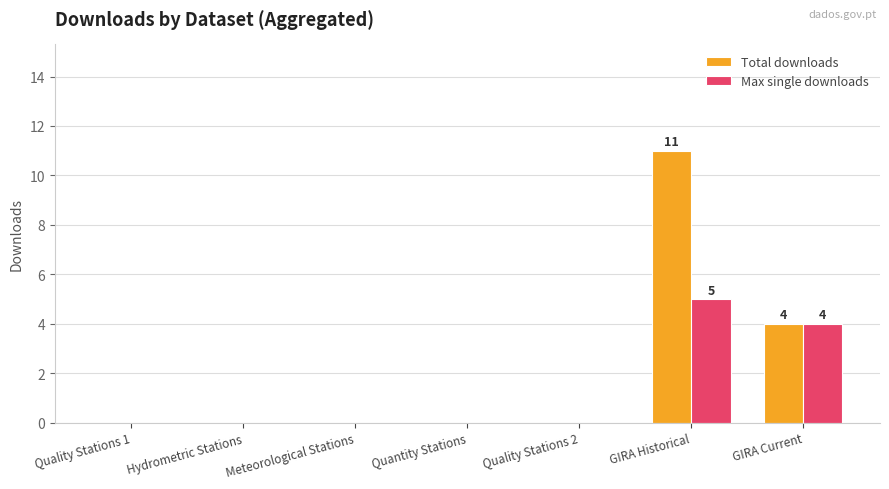

Which series has the largest total across all categories?

Total downloads